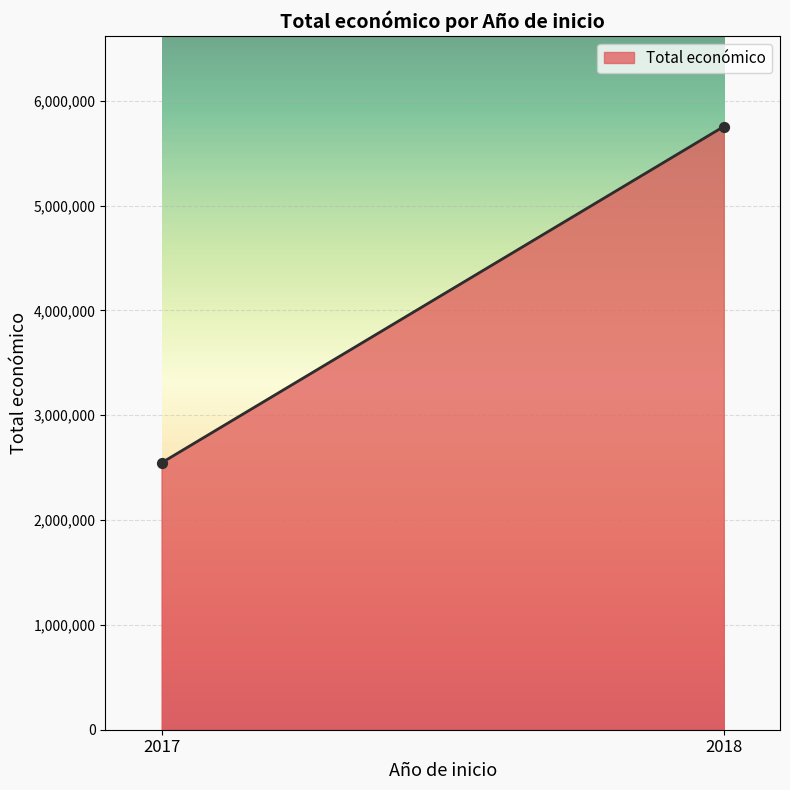

What is the range of Y values (max minus min)?

3208617